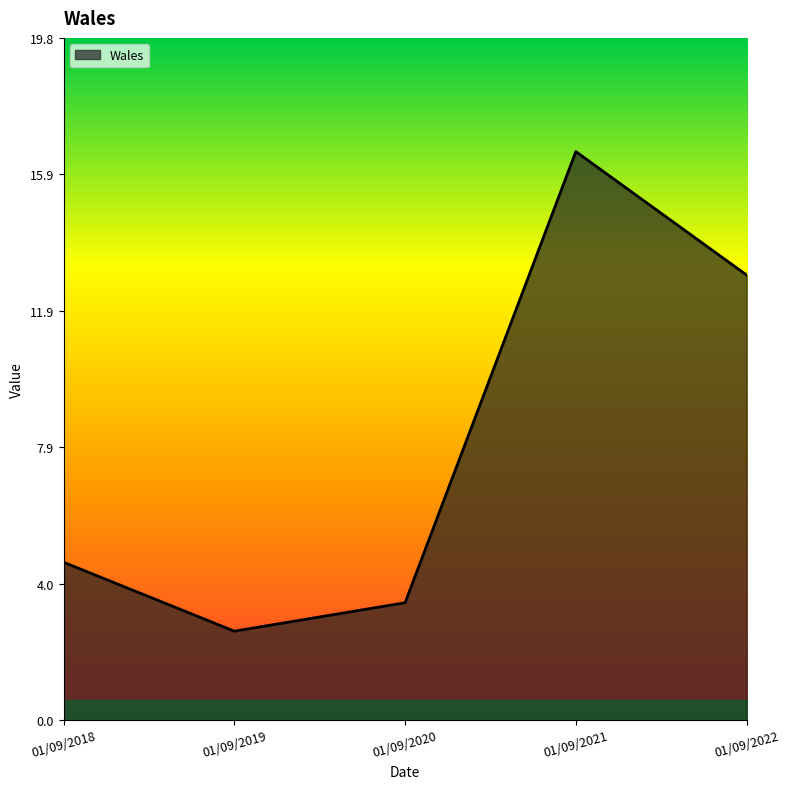

How many interior local peaks (higher than both neighbors) does the data have?

1